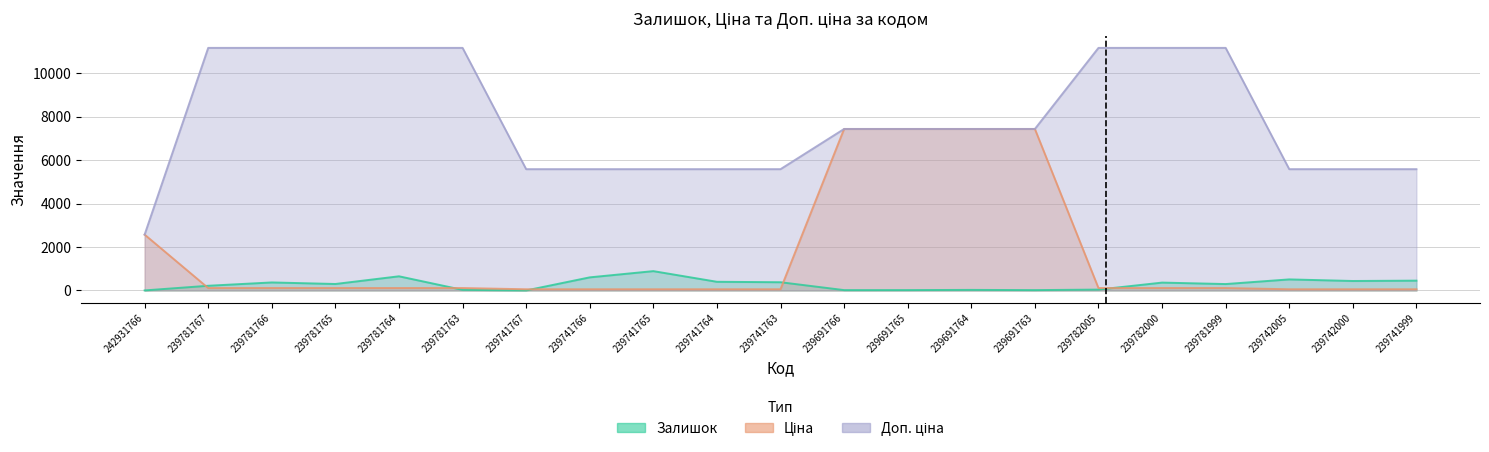

What is the approximate value of Ціна at 239691764?

7436.2